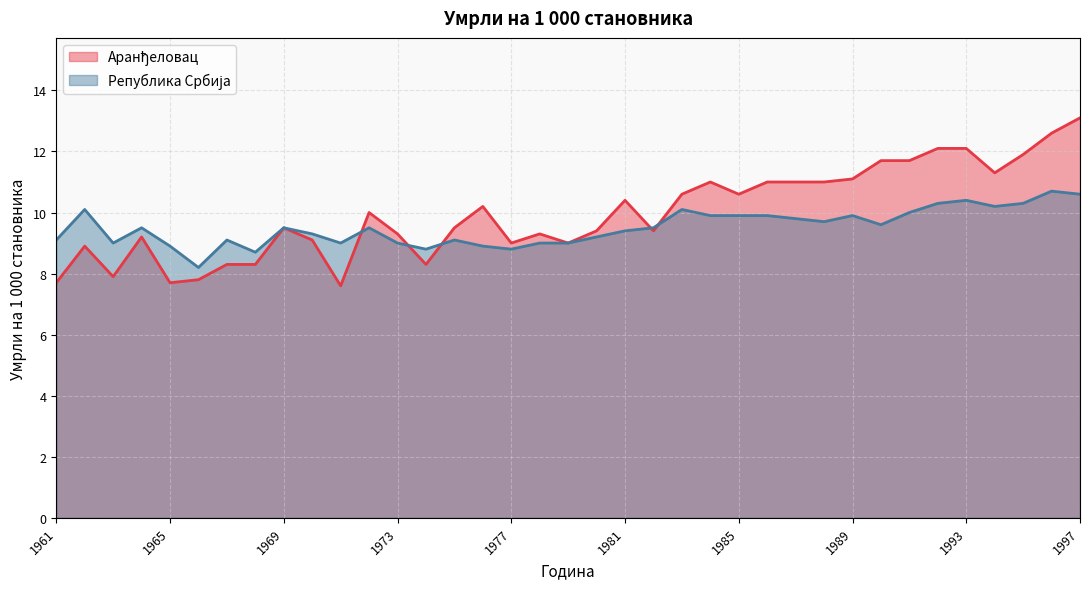

What is the average value of the Република Србија series?

9.5